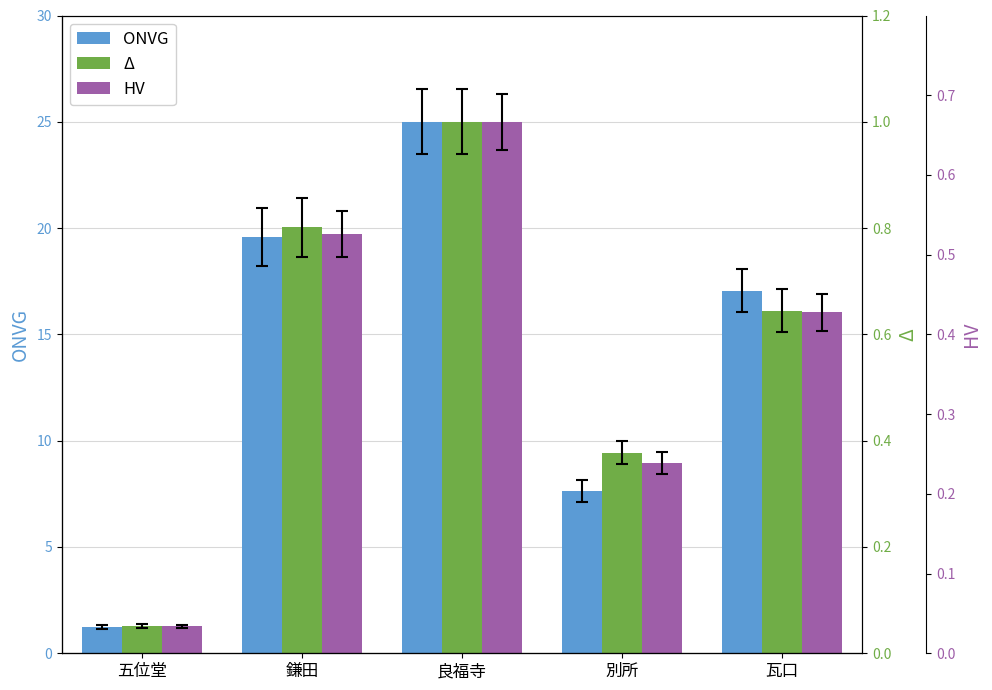

Is the value of Δ at 鎌田 greater than the value of HV at 別所?

Yes